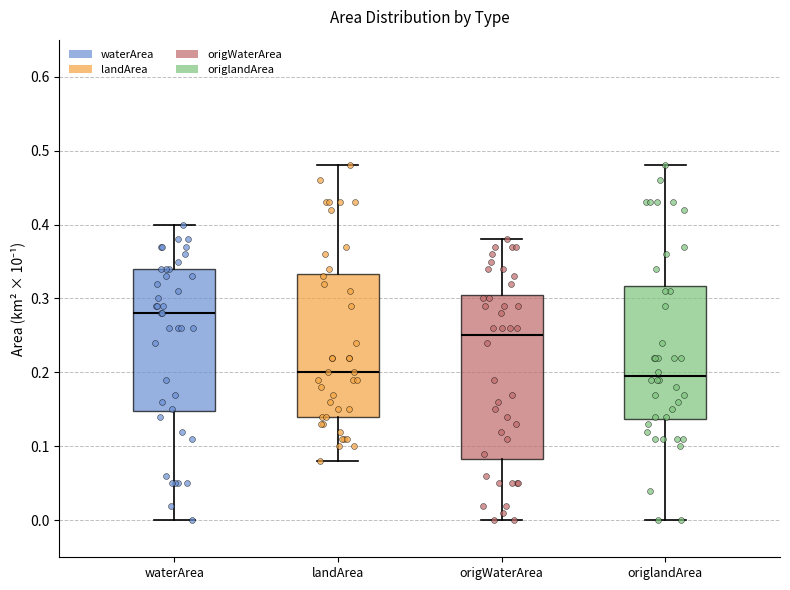

Comparing the boxes themselves (not the whiskers), which one is the tallest?

origWaterArea